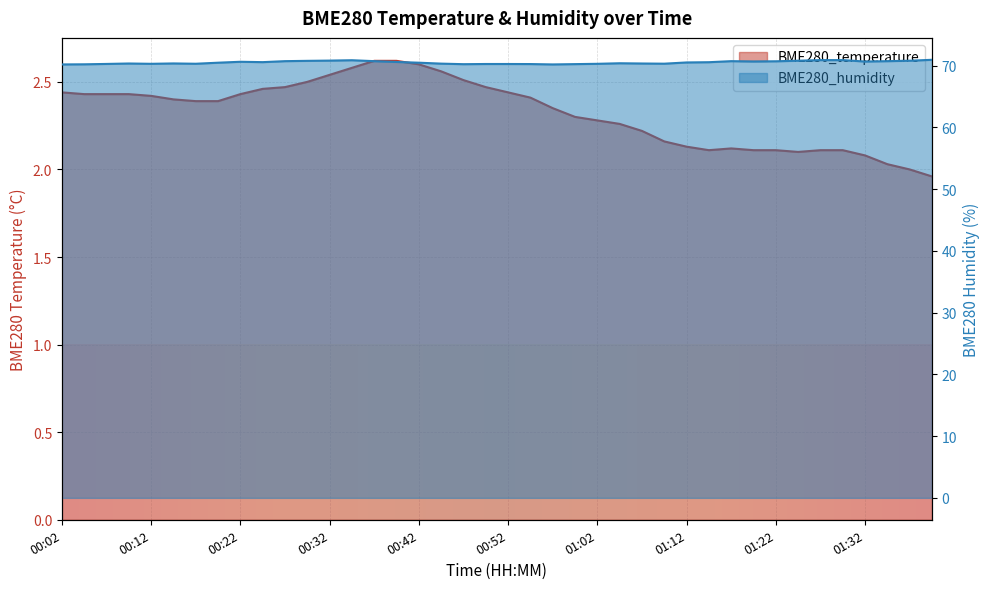

How many lines are shown in the chart?

2